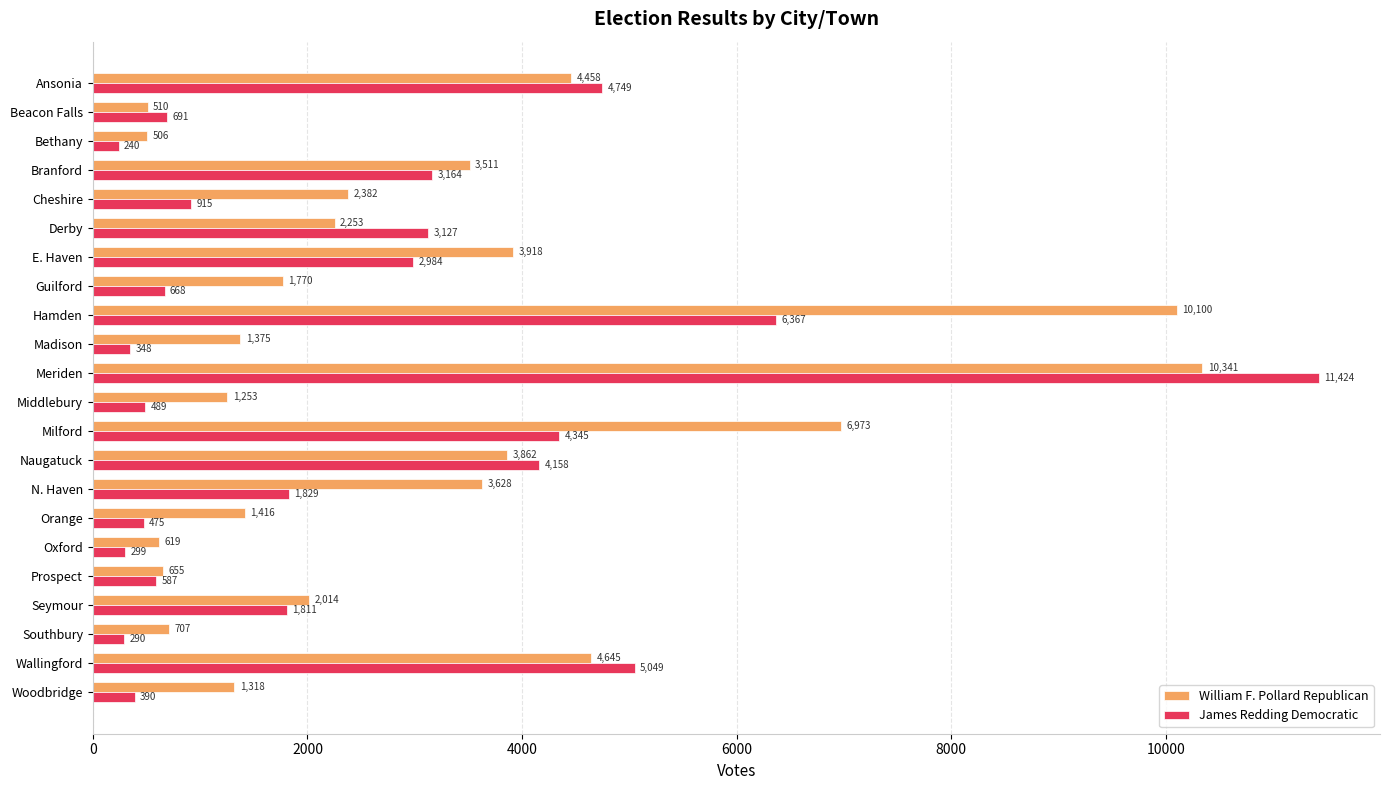

The value of William F. Pollard Republican at Derby is 3997. True or false?

False